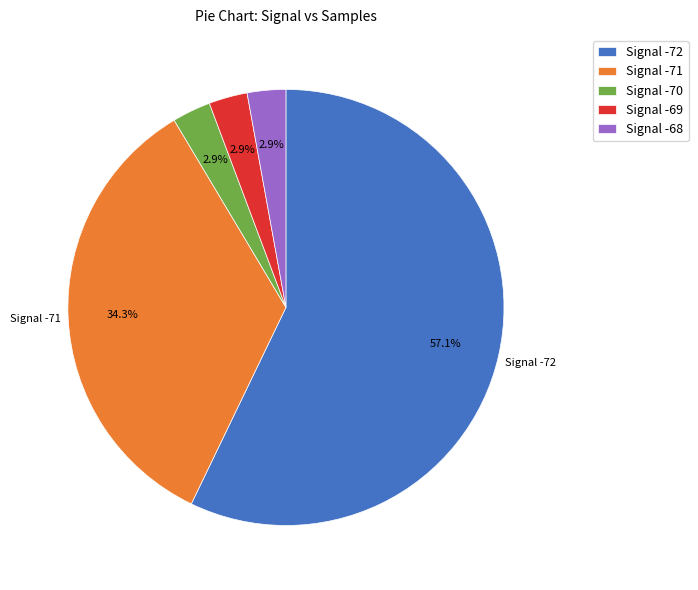

Which category has the biggest portion of the pie?

Signal -72